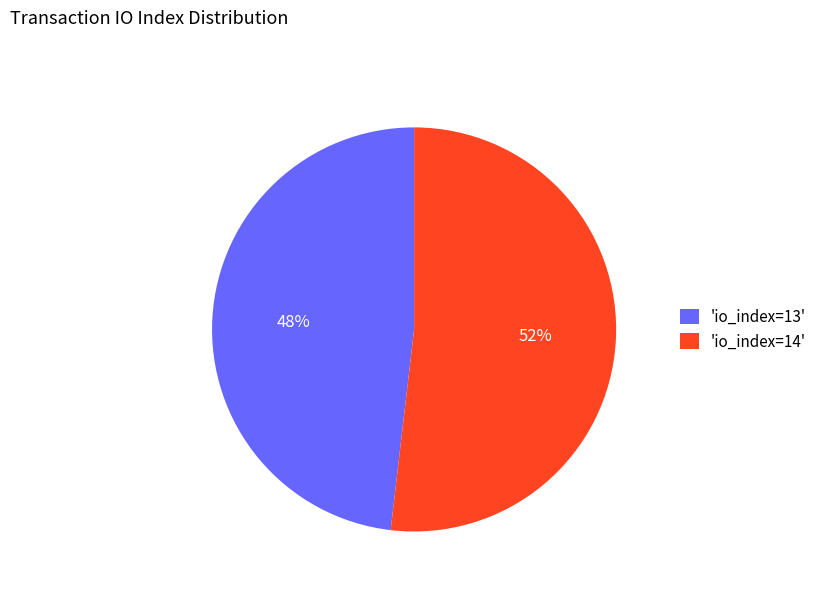

What is the largest slice in the pie chart?

'io_index=14'